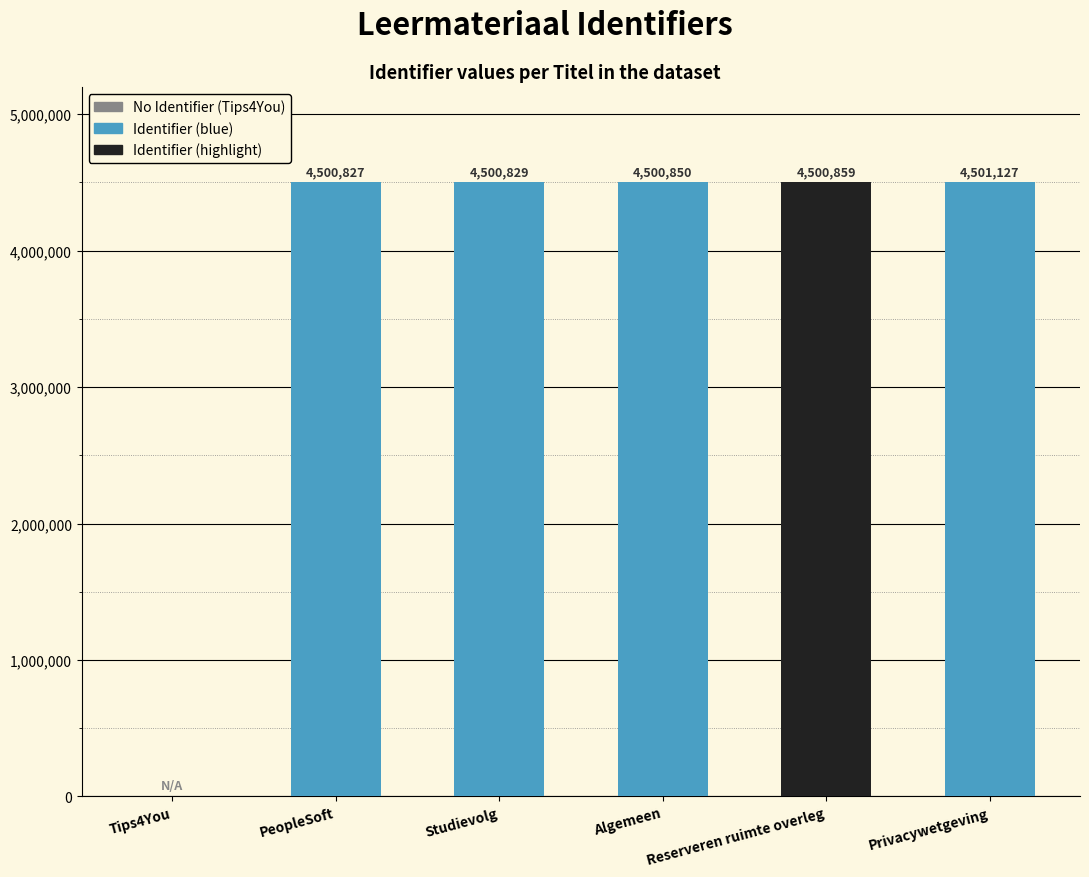

What is the sum of all values?

22504492